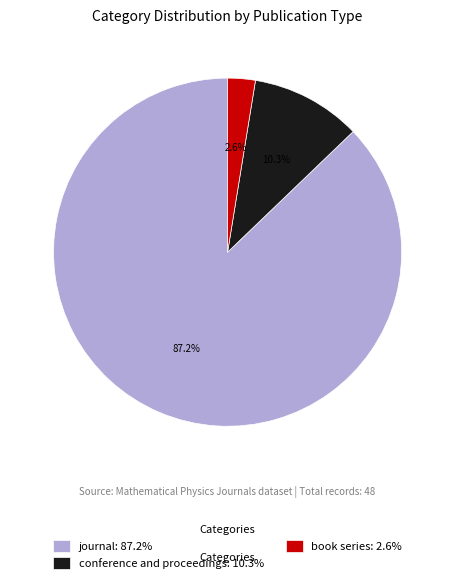

Does conference and proceedings account for over 50% of the chart?

No